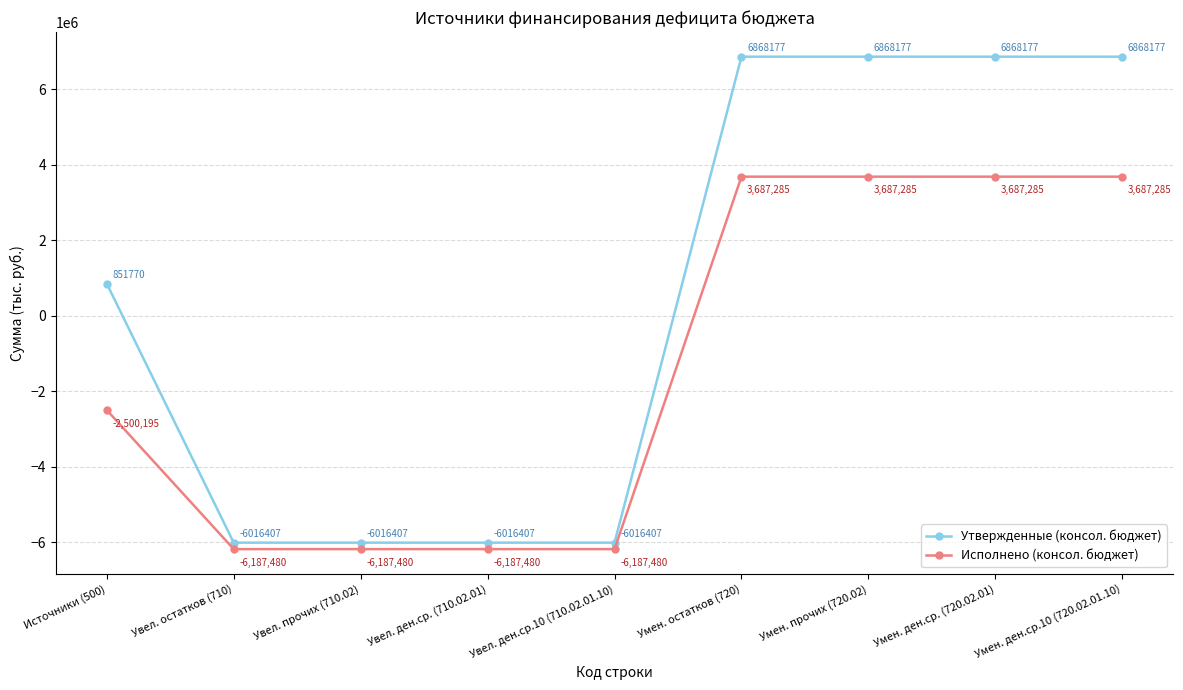

Which series changed the most between Увел. ден.ср. (710.02.01) and Умен. ден.ср.10 (720.02.01.10)?

Утвержденные (консол. бюджет)